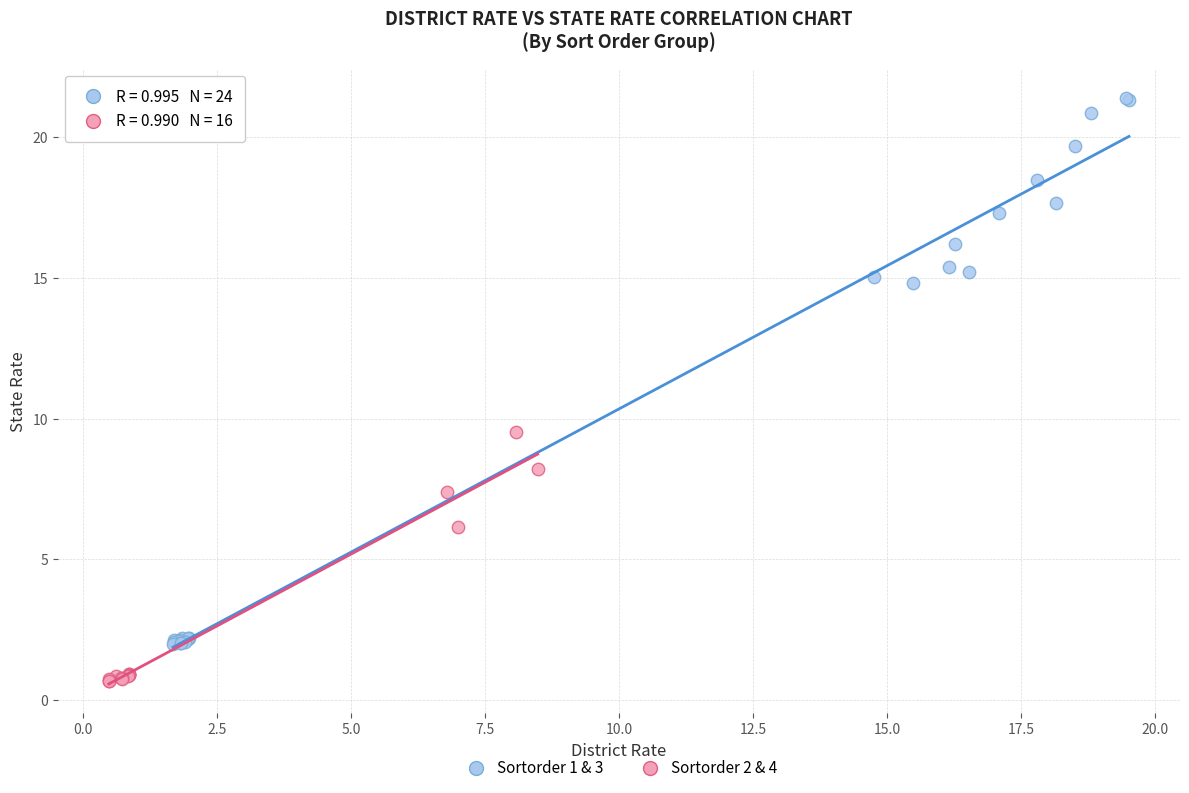

What are all the series names shown in the legend?

Sortorder 1 & 3, Sortorder 2 & 4